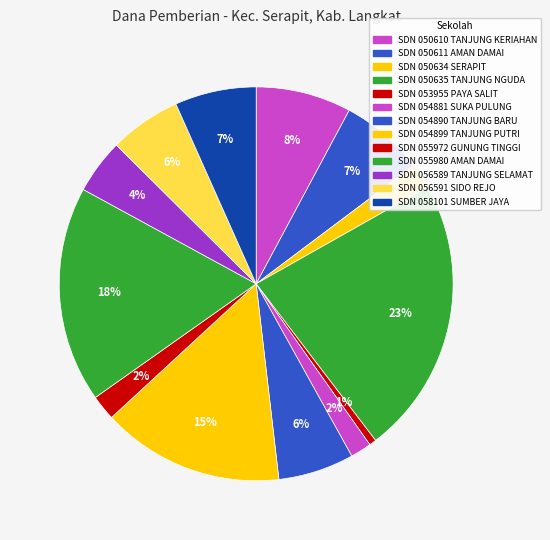

How many segments does this pie chart have?

13